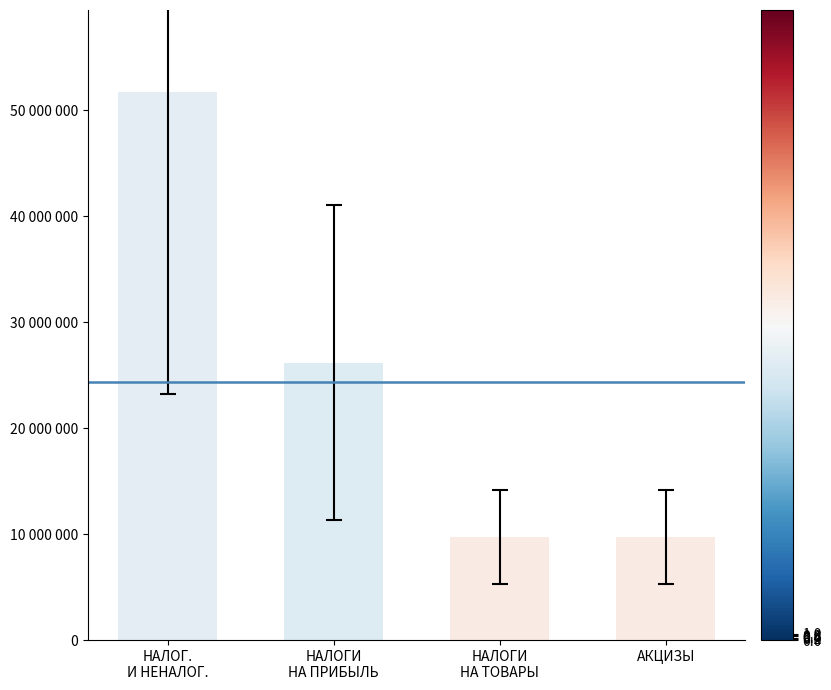

What is the average value?

24334750